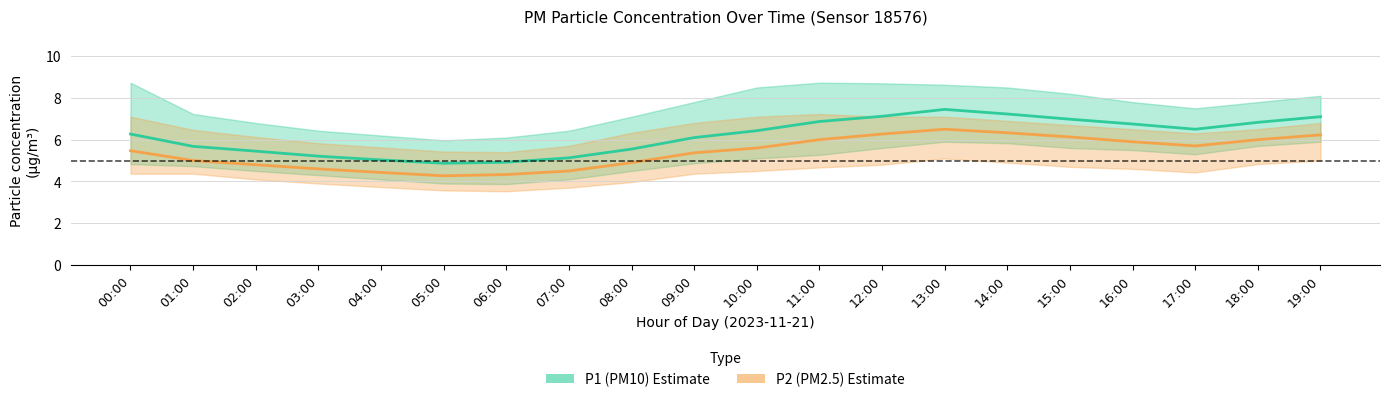

Which series changed the most between 06:00 and 07:00?

P1 (PM10) Estimate